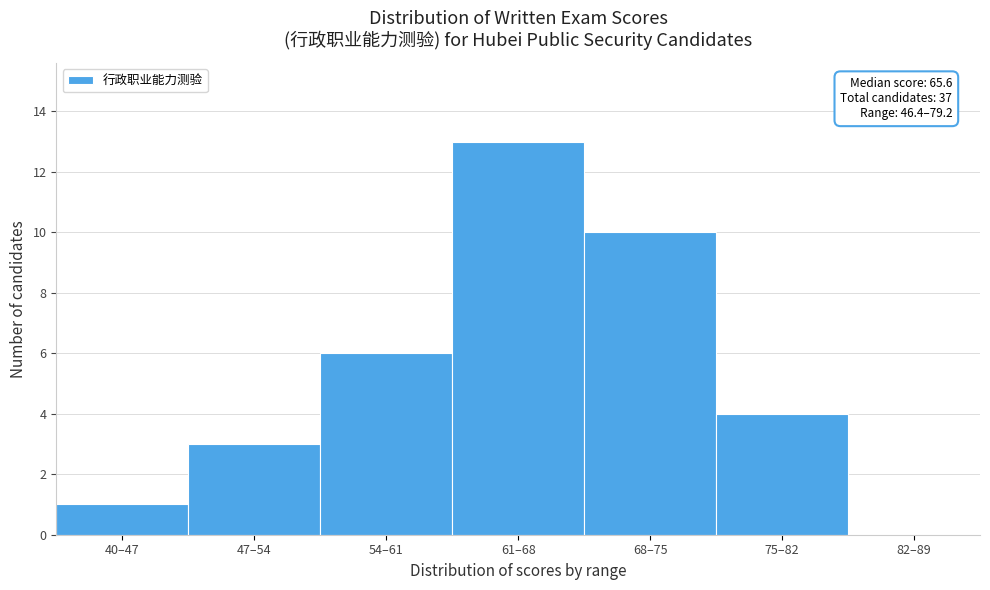

Reading left to right, transcribe all the data shown in this chart.

40–47=1	47–54=3	54–61=6	61–68=13	68–75=10	75–82=4	82–89=0